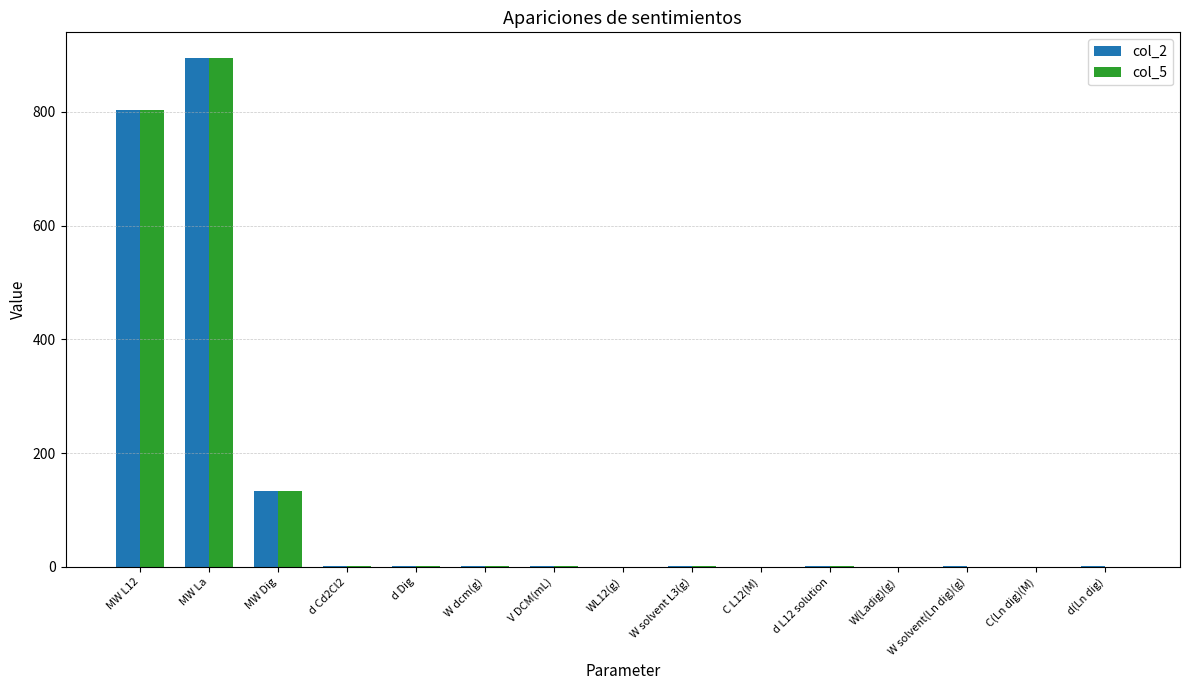

The value of col_2 at MW La is 1473.3. True or false?

False